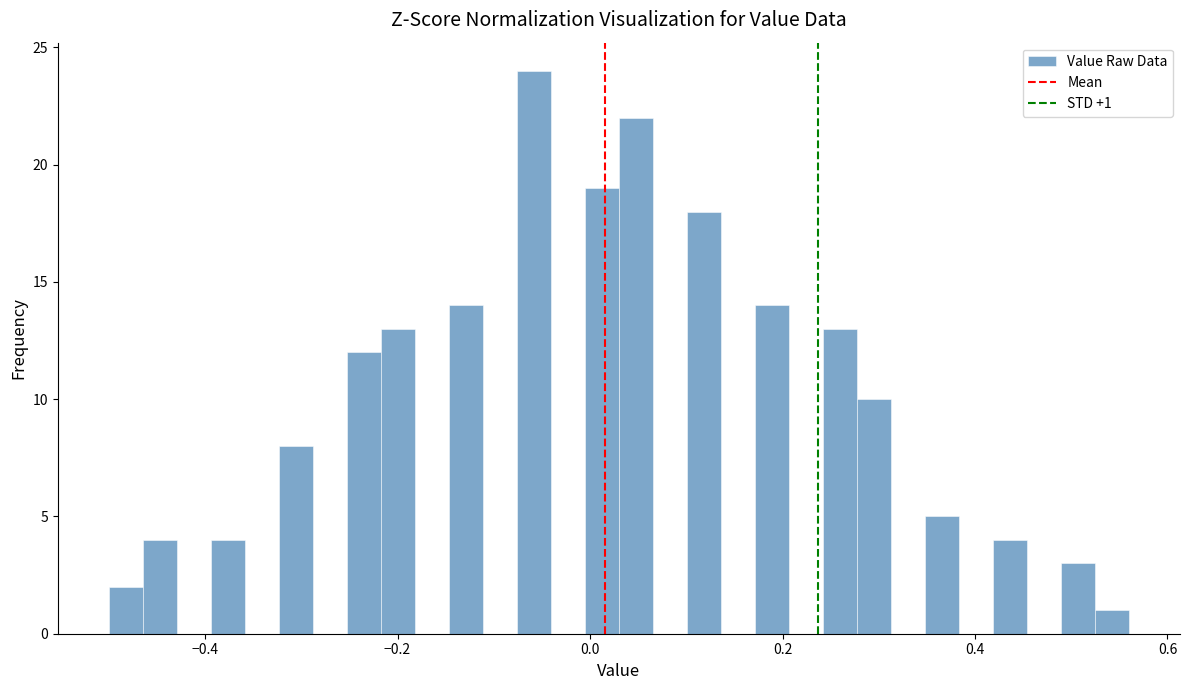

Read against the x-axis, roughly where is the centre of the tallest bar?

-0.06